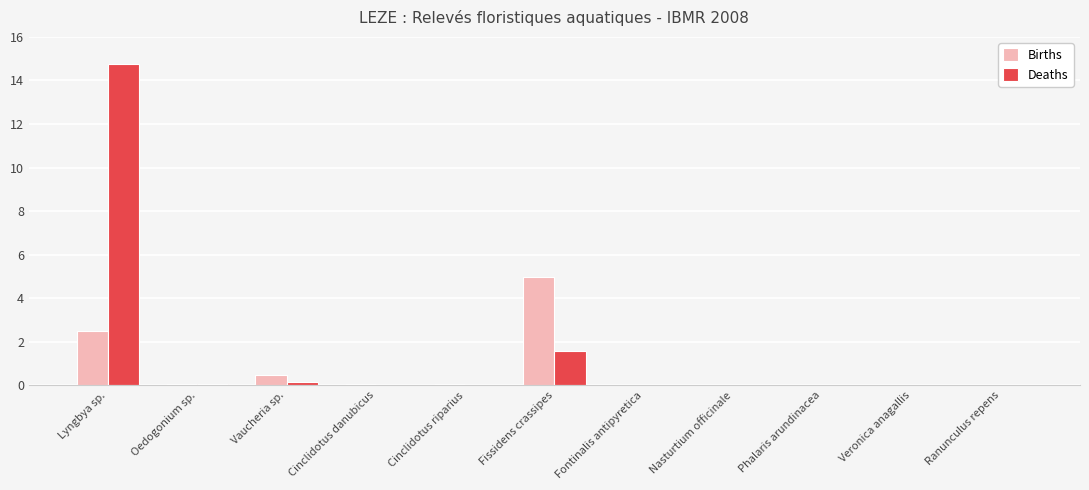

The Births series shows 1.5 at Lyngbya sp.. True or false?

False